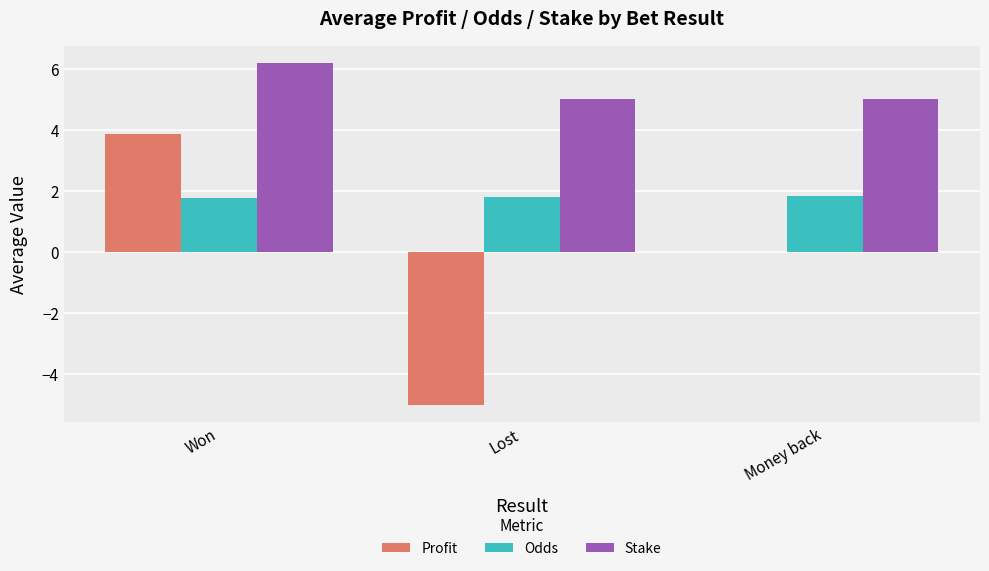

Between Won and Lost, which series saw the biggest shift?

Profit